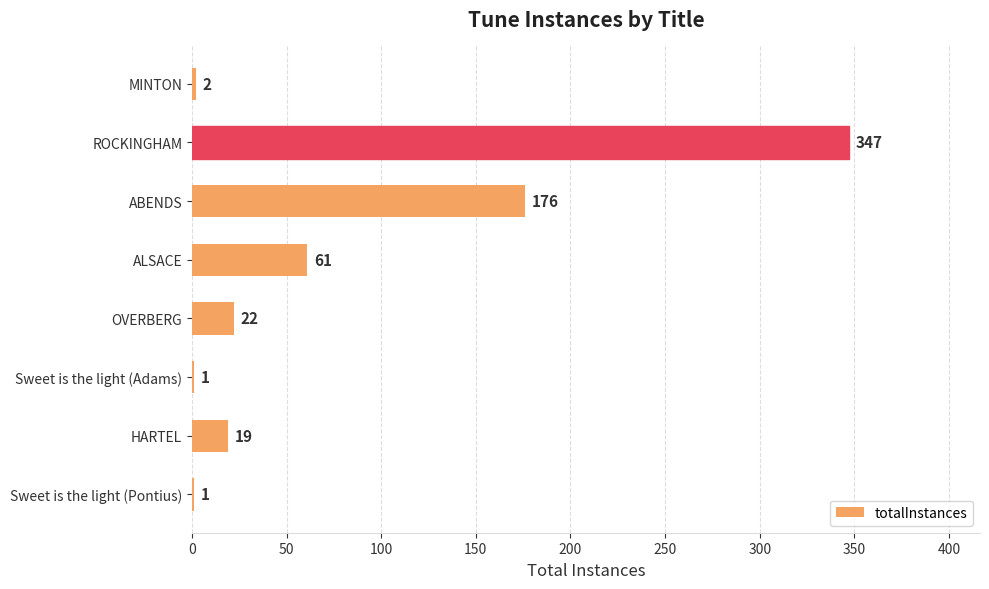

What value does the data have at ROCKINGHAM?

347